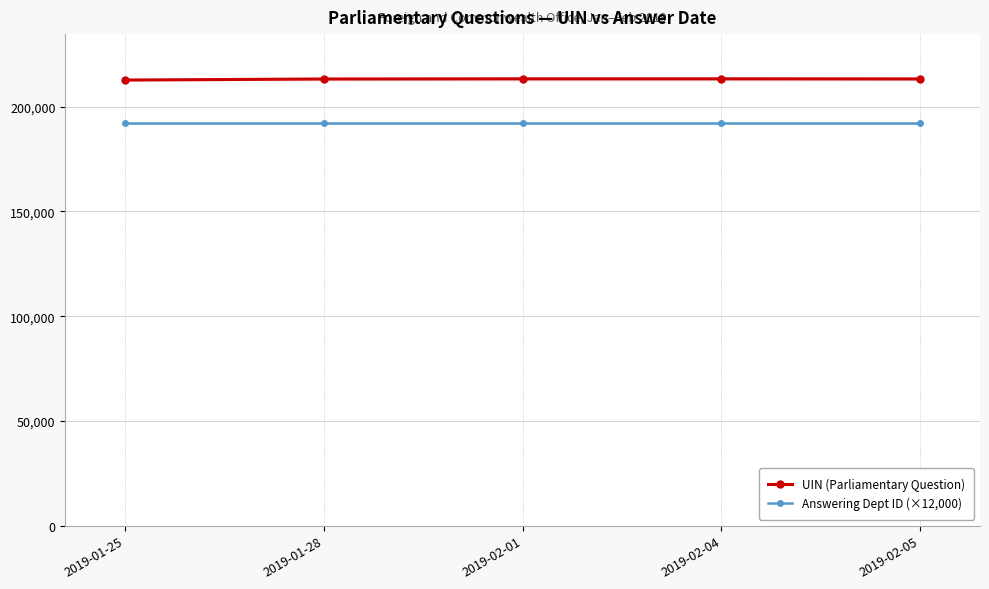

List the series in order of their peak value, highest first.

UIN (Parliamentary Question), Answering Dept ID (×12,000)